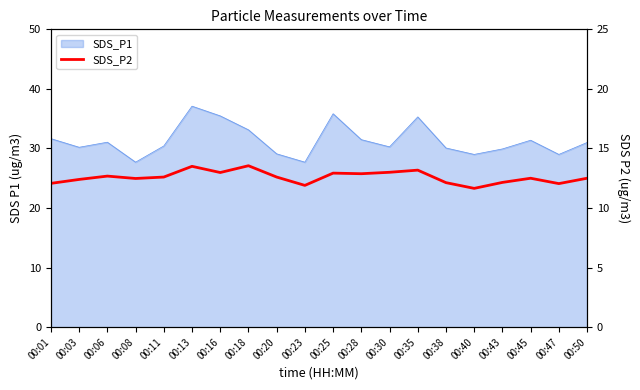

Reading left to right, extract all data points from this chart.

12.1	12.4	12.7	12.5	12.6	13.5	13.0	13.6	12.6	11.9	12.9	12.9	13.0	13.2	12.1	11.7	12.2	12.5	12.1	12.5